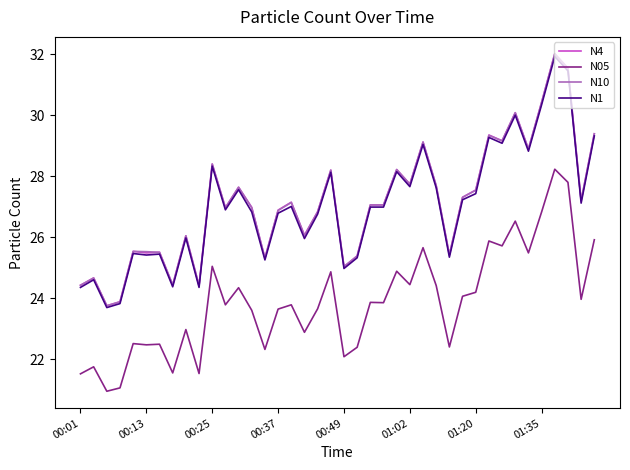

True or false: N10 and N05 cross at least once.

False